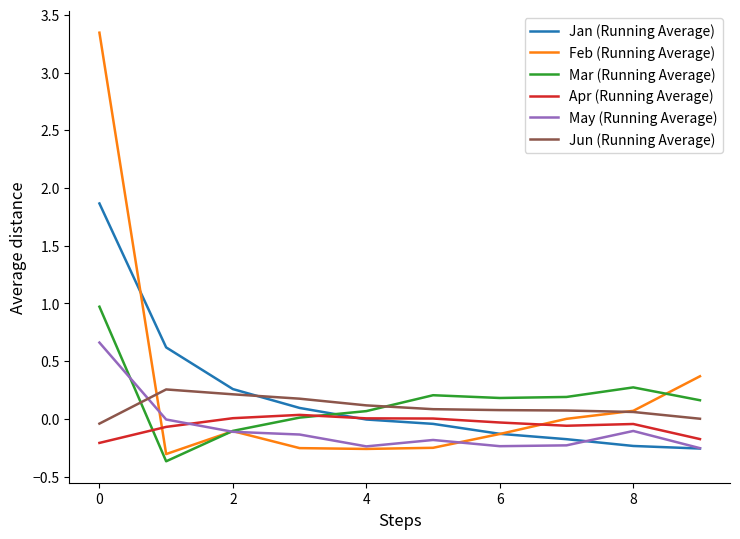

What is the smallest value displayed?

-0.4